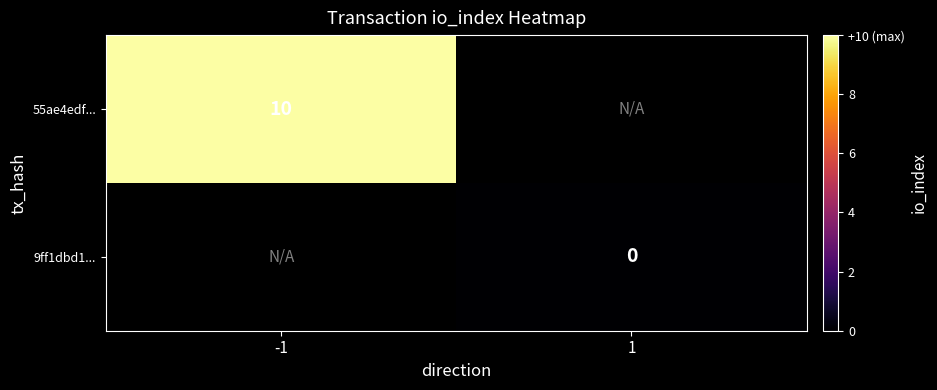

Is it true that 55ae4edf... equals 10 at -1?

True